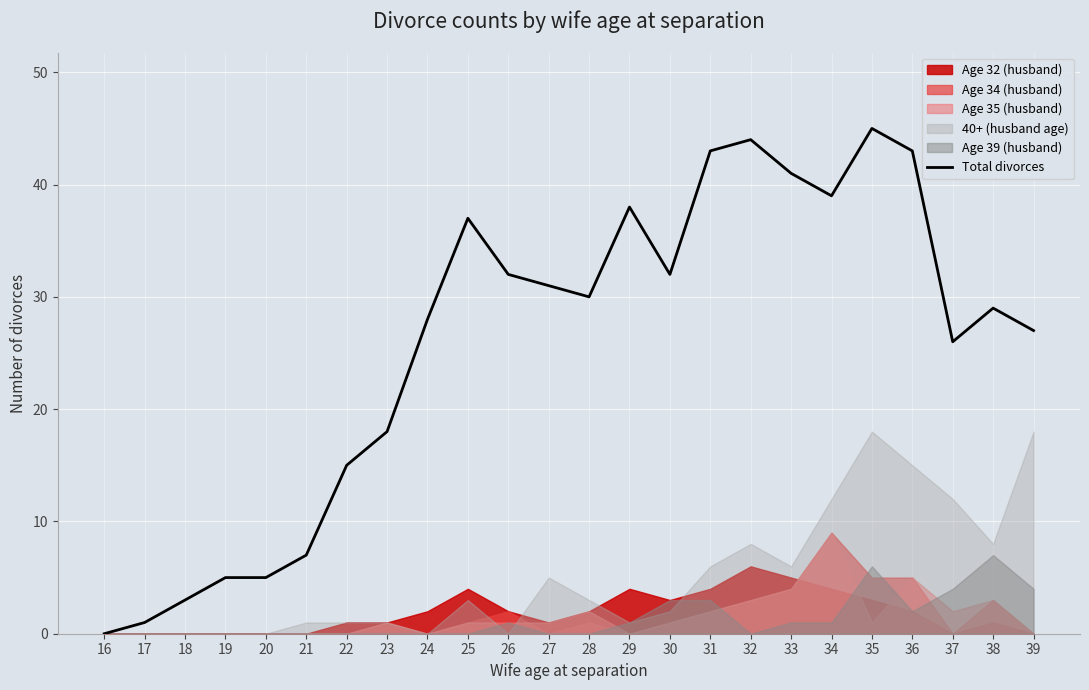

Which category has the highest value across all series?

35